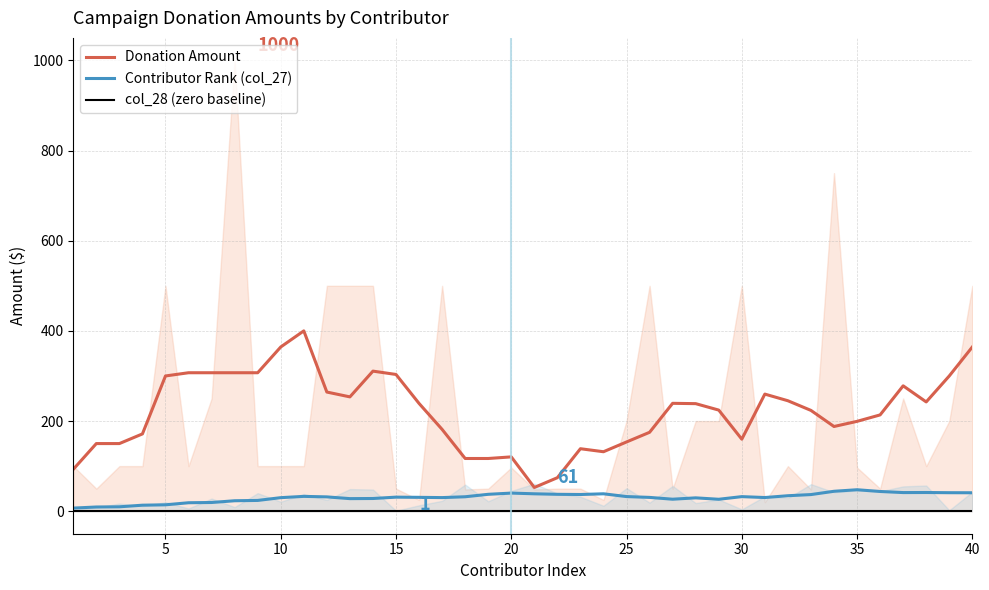

True or false: col_28 (zero baseline) and Donation Amount cross at least once.

False